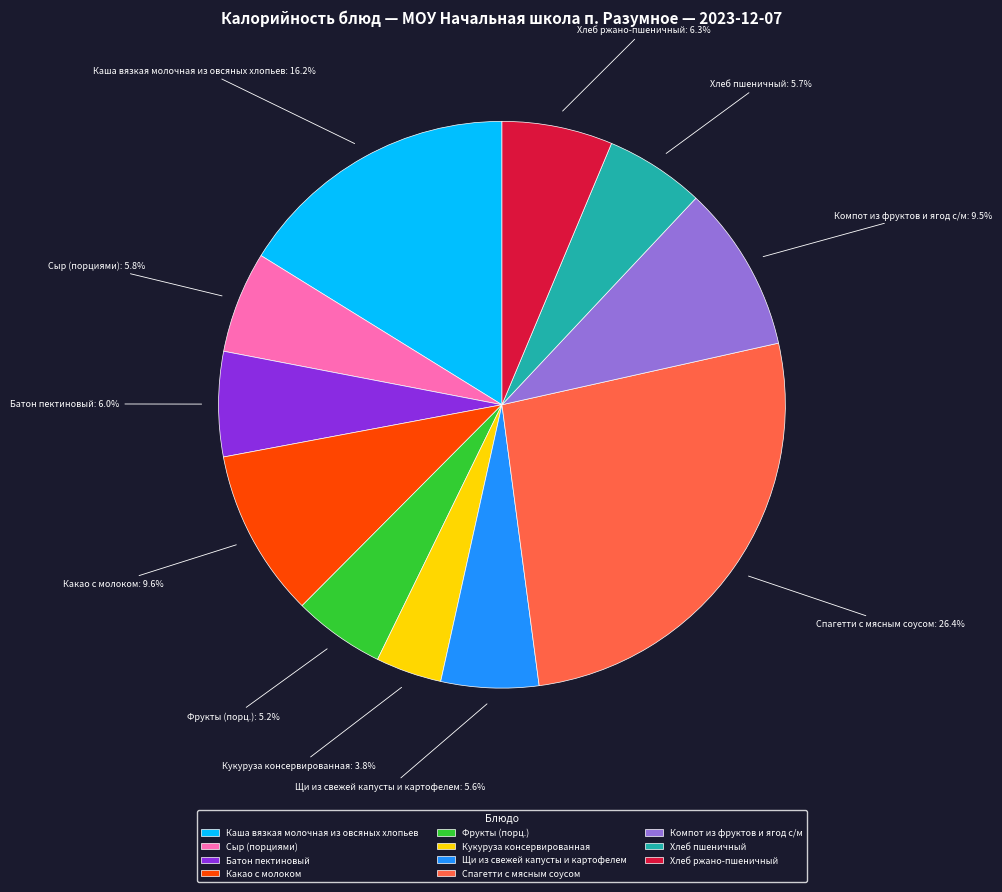

Between Сыр (порциями) and Хлеб ржано-пшеничный, which is larger?

Хлеб ржано-пшеничный